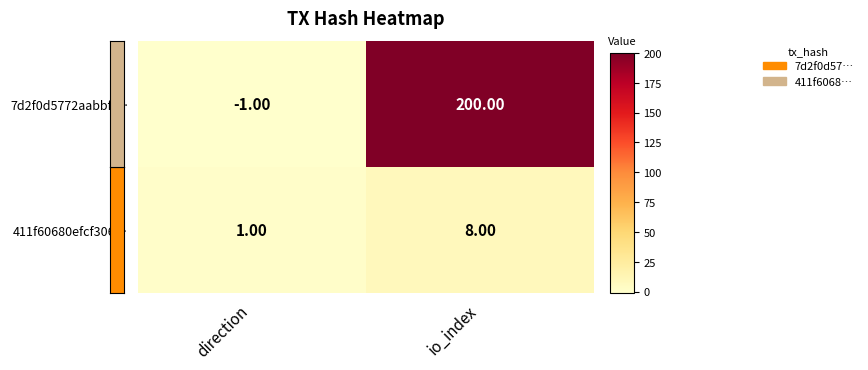

At which category is the sum across all series the highest?

io_index